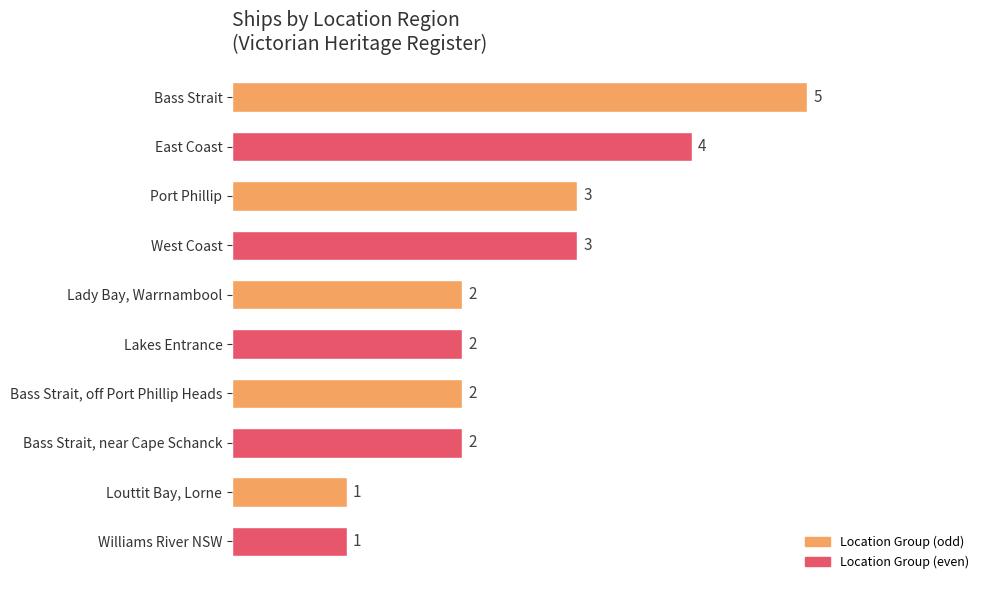

Count the values in the range 2 to 3.

6